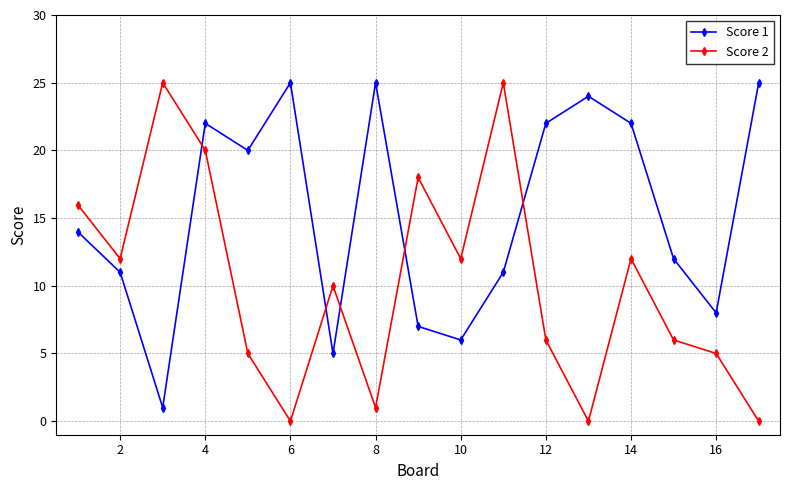

What is the difference between the maximum and minimum values in the Score 2 series?

25